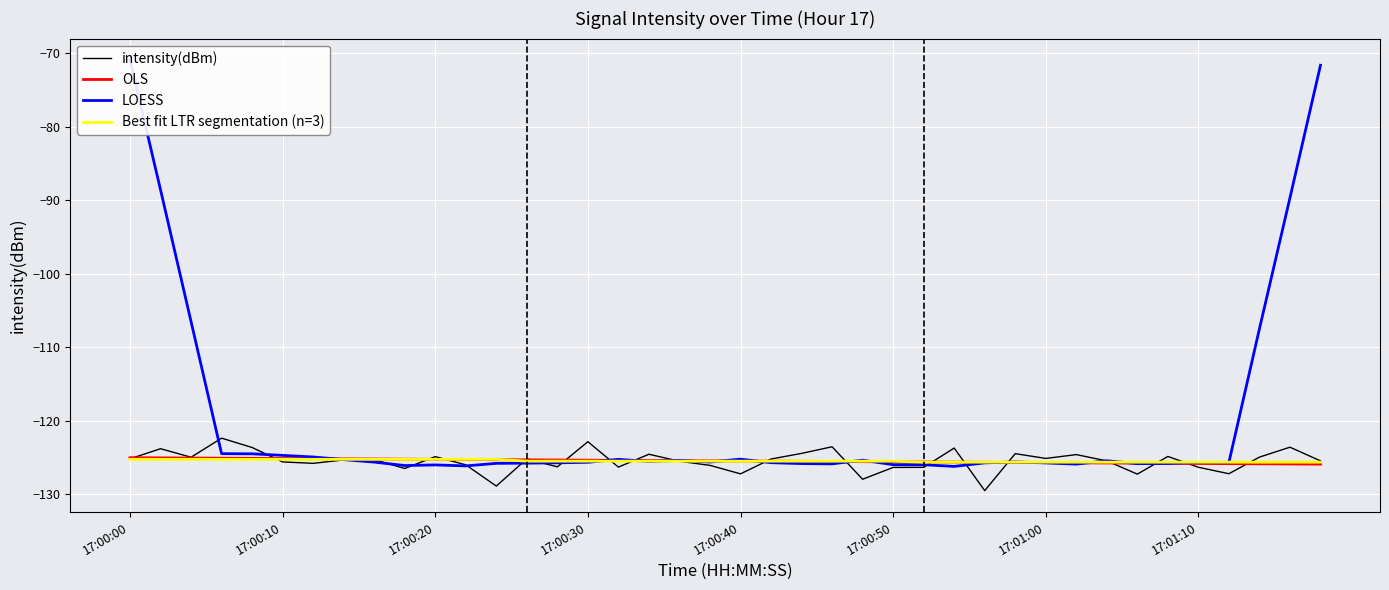

What is the approximate value of Best fit LTR segmentation (n=3) at 17:00:40?

-125.5